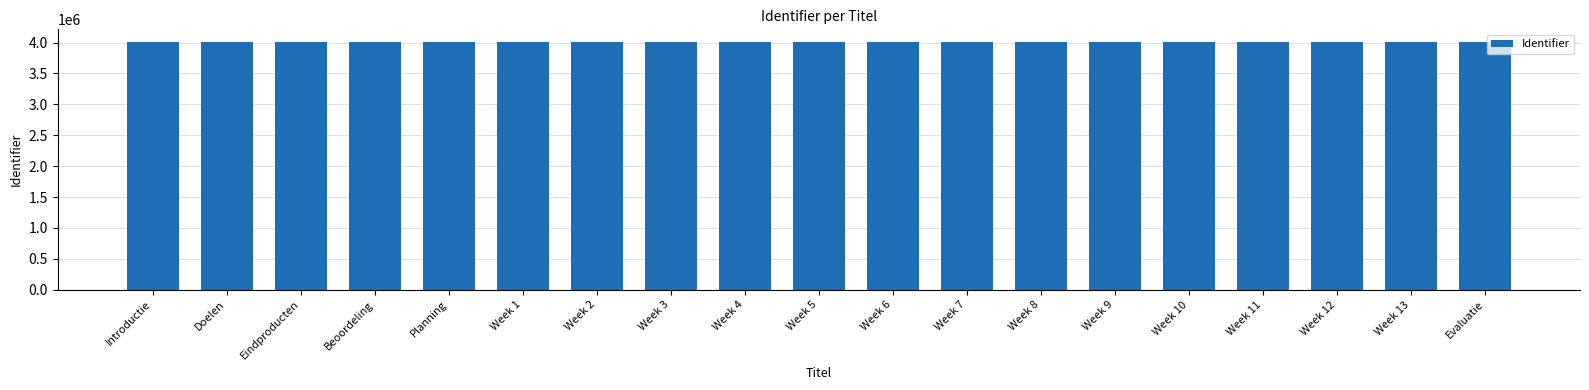

What is the difference between the maximum and minimum values?

20